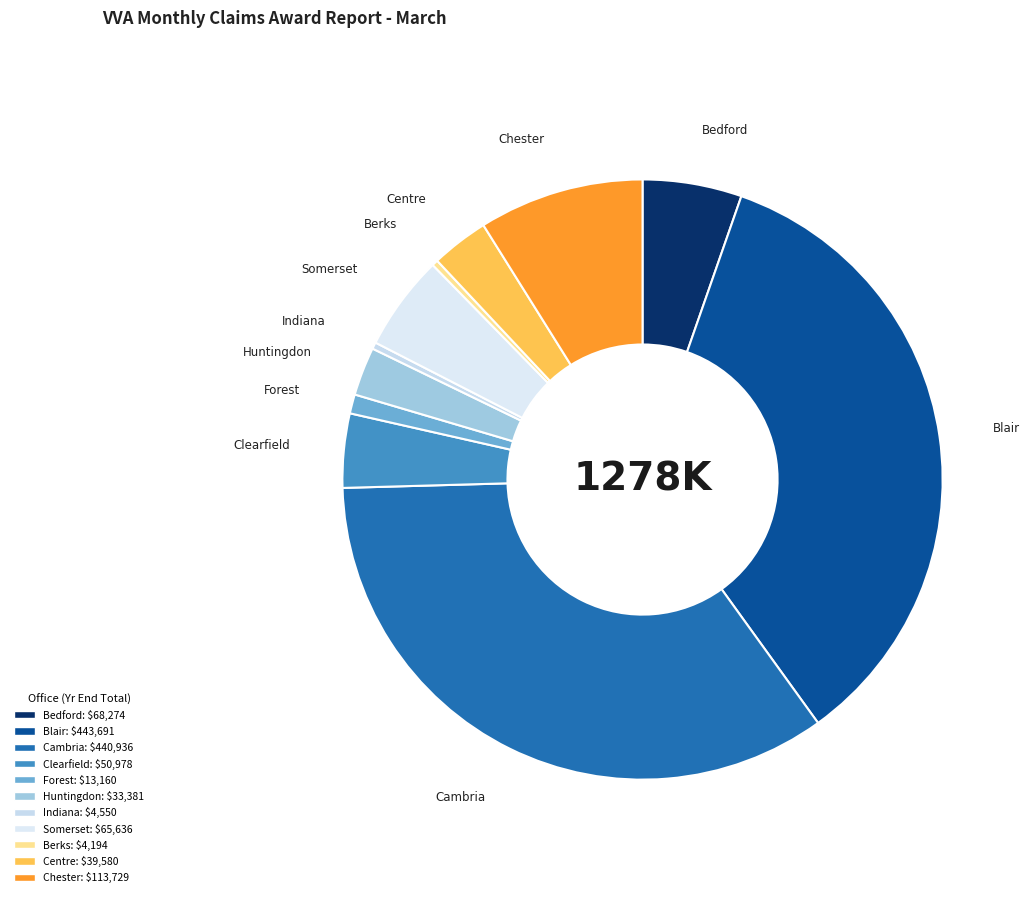

Is there any slice that represents more than half of the pie?

No